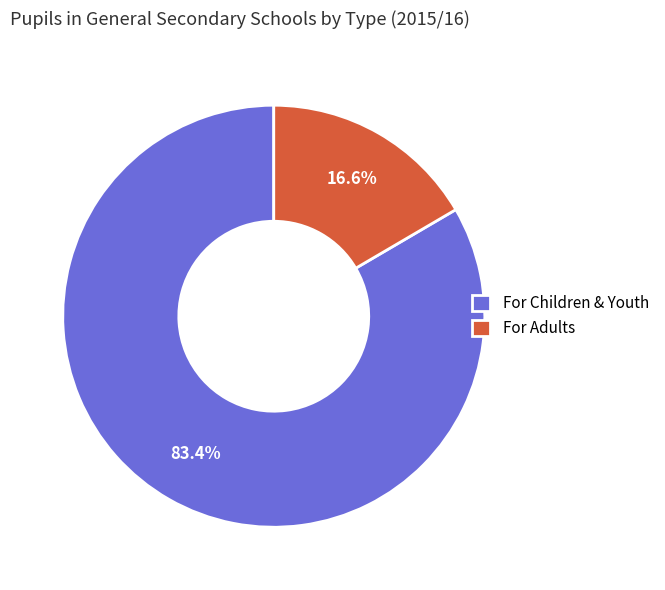

Is it true that For Children & Youth is 93% of the pie?

False